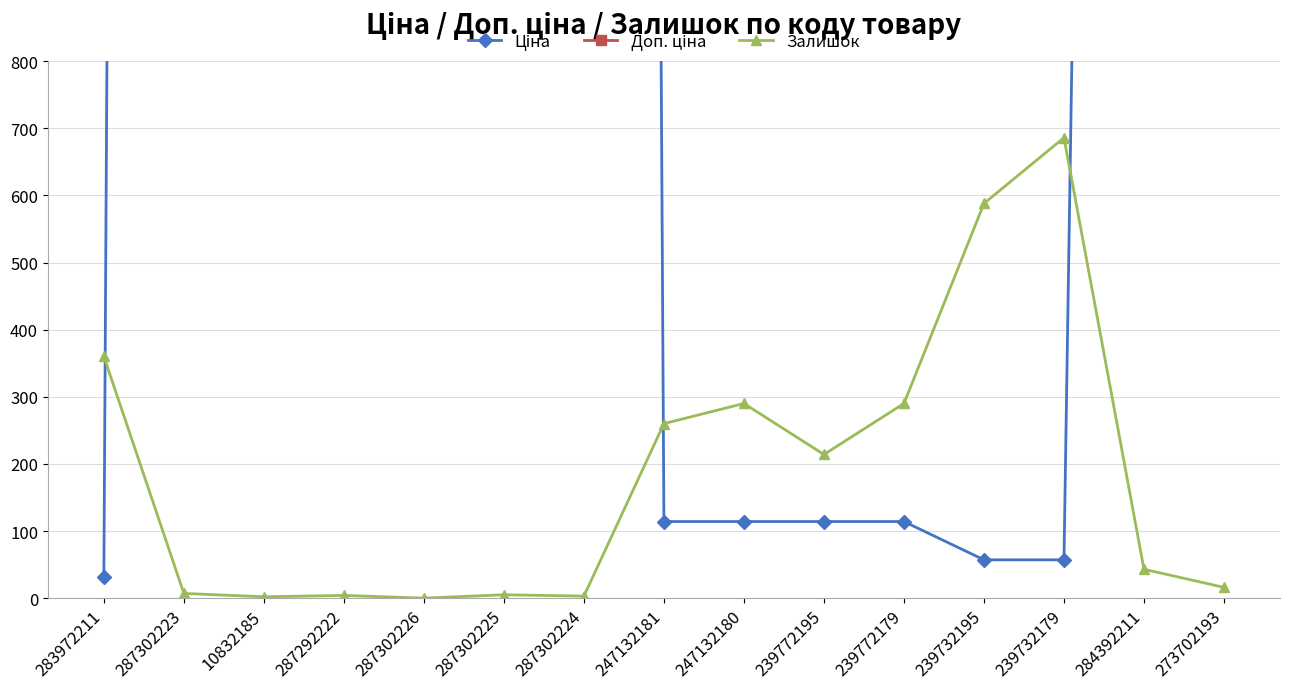

What is the sum of the Ціна values at 239732195 and 287302223?

20021.2